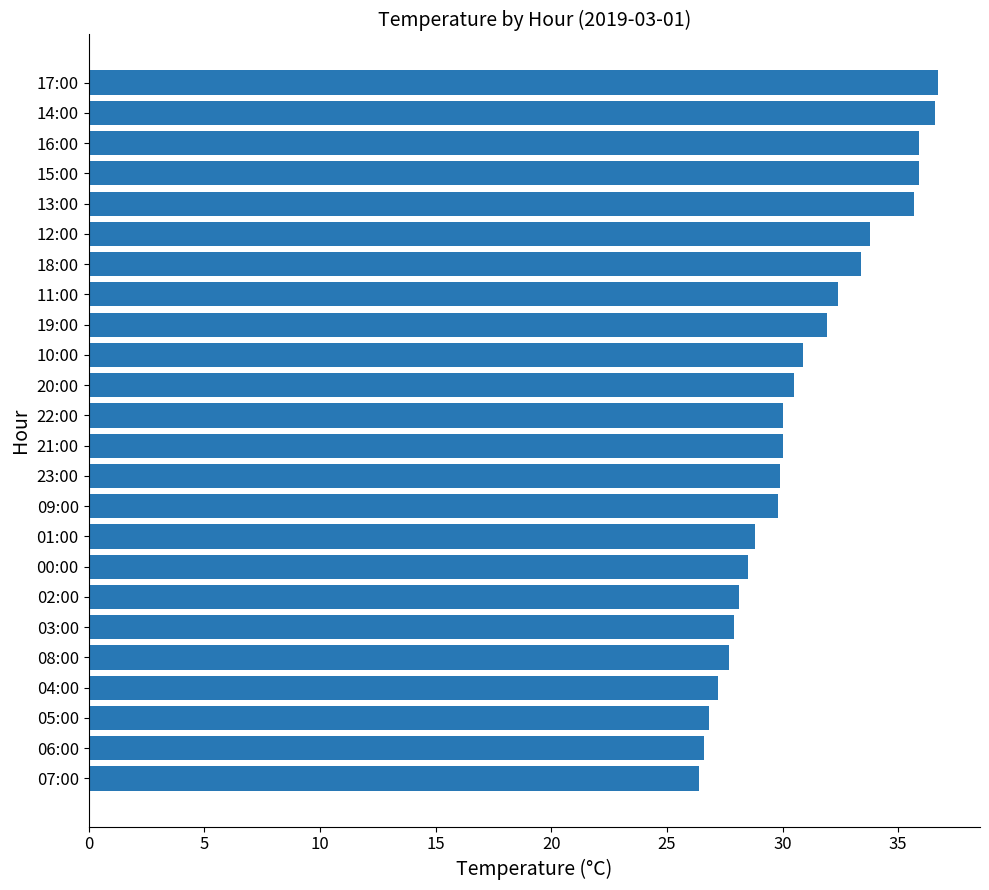

What is the change in value from 06:00 to 11:00?

+5.8